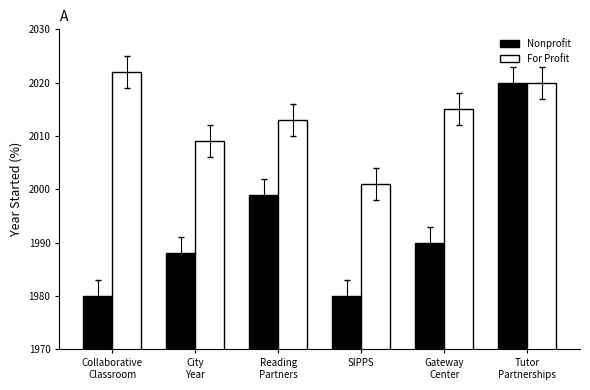

What is the total value across all series at Reading
Partners?

4012